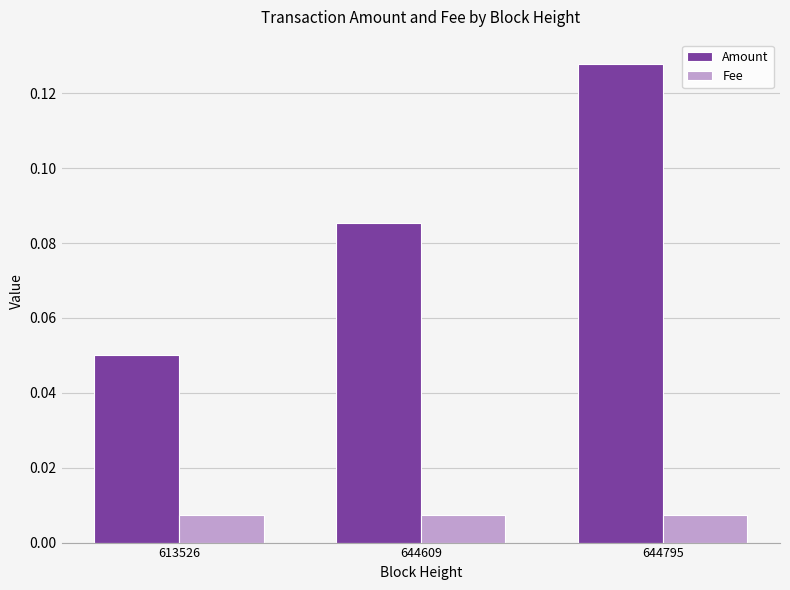

At which category is the sum across all series the highest?

644795